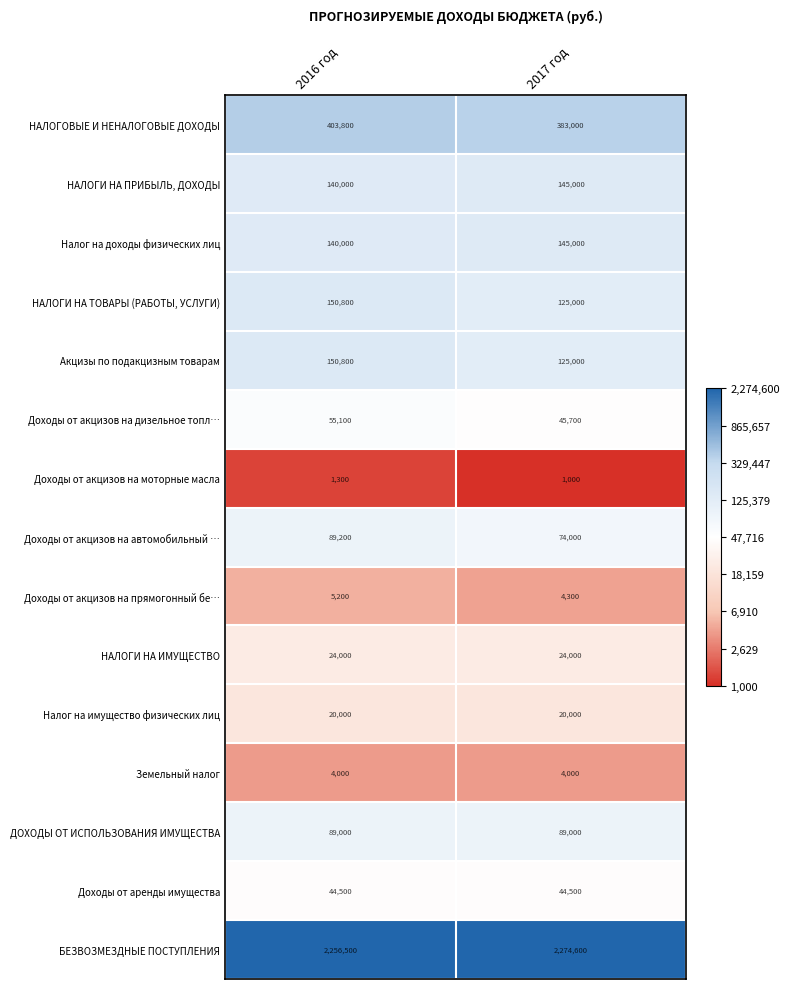

What is the spread (max minus min) of values at 2017 год?

2273600